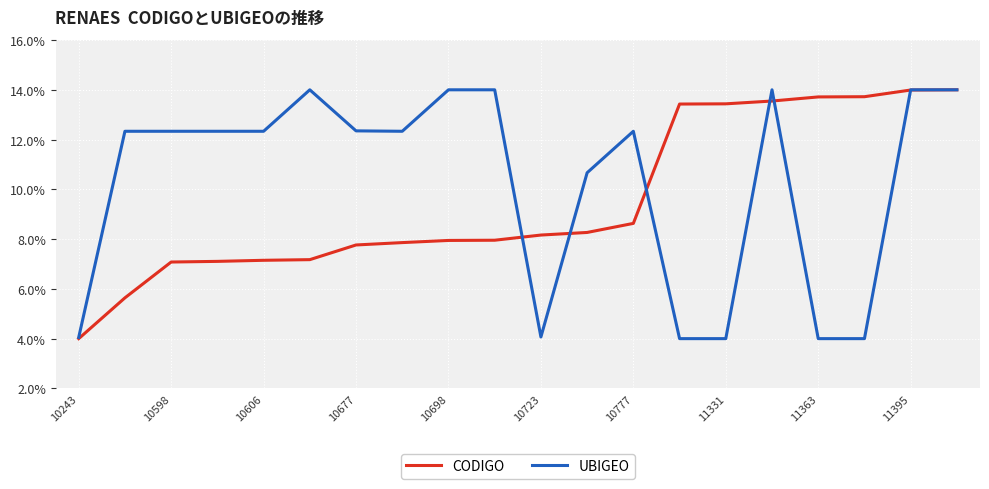

What is the maximum value for UBIGEO?

14.0